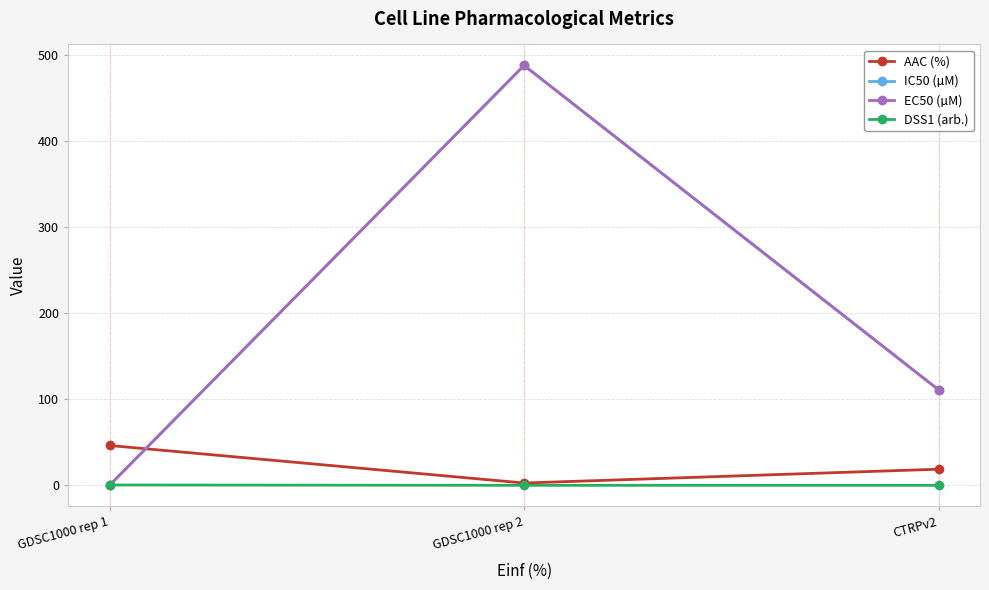

What is the label of the 2nd point from the right?

GDSC1000 rep 2